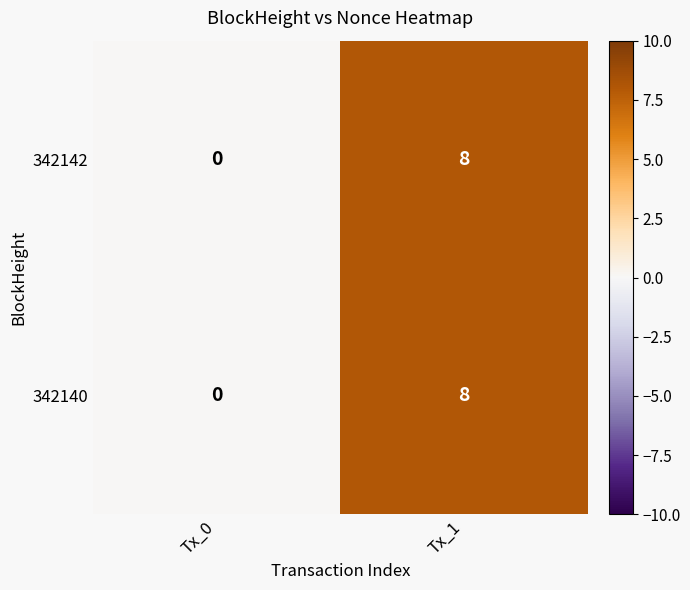

Is it true that 342142 equals 8 at Tx_1?

True